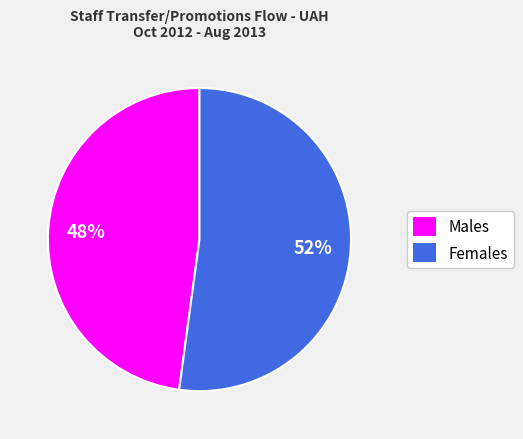

Combined, do Males and Females account for over 50%?

Yes